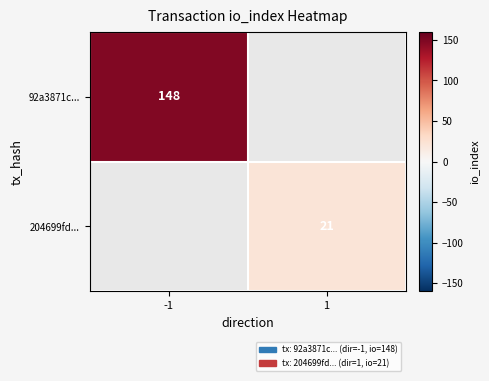

The value of 92a3871c... at -1 is 255.6. True or false?

False